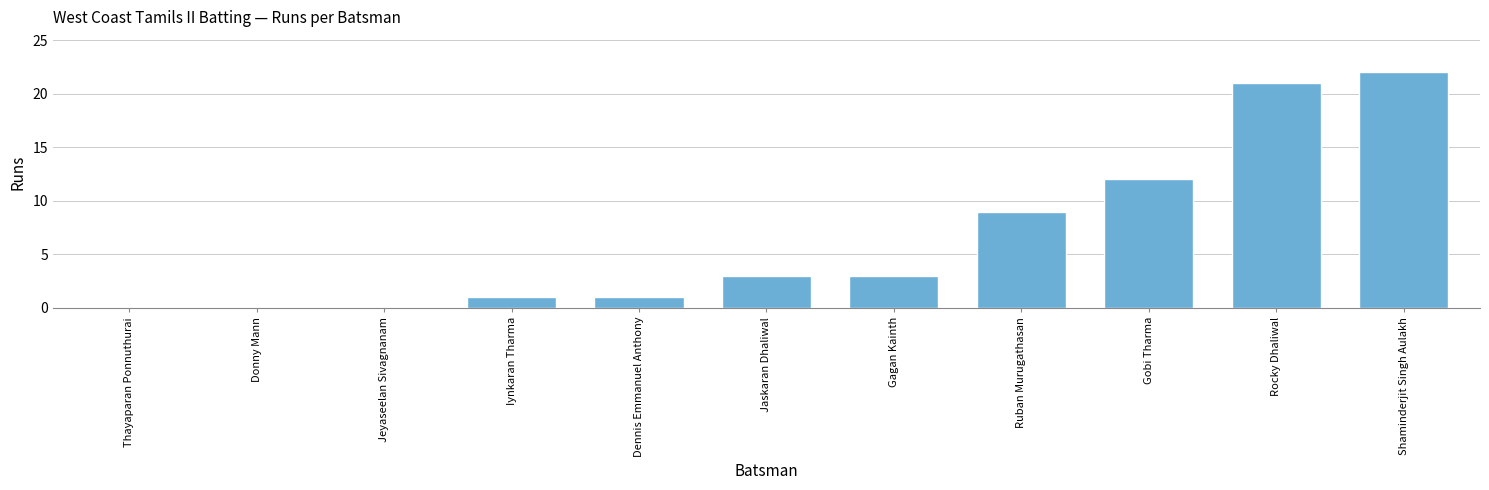

How many data points does each series have?

11